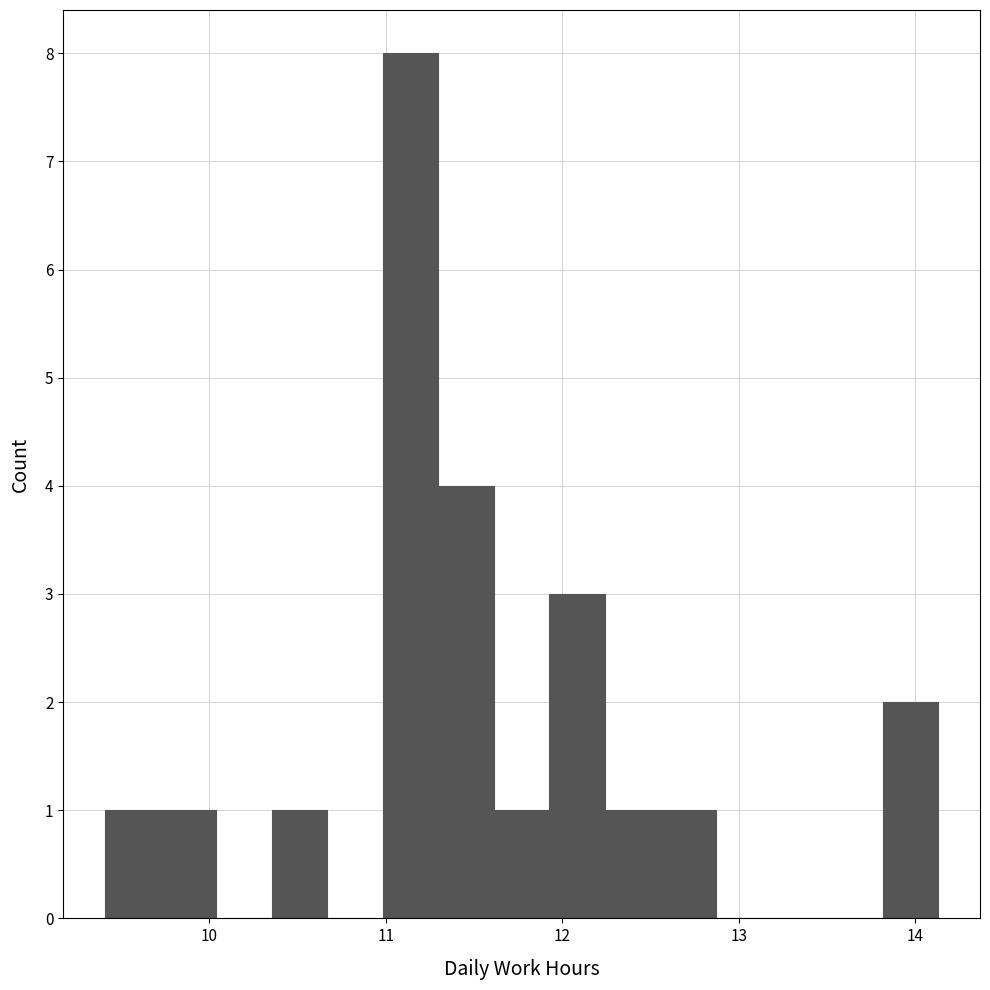

Around what value on the x-axis is the tallest bar? Give the approximate position of its centre, as read against the axis.

11.1